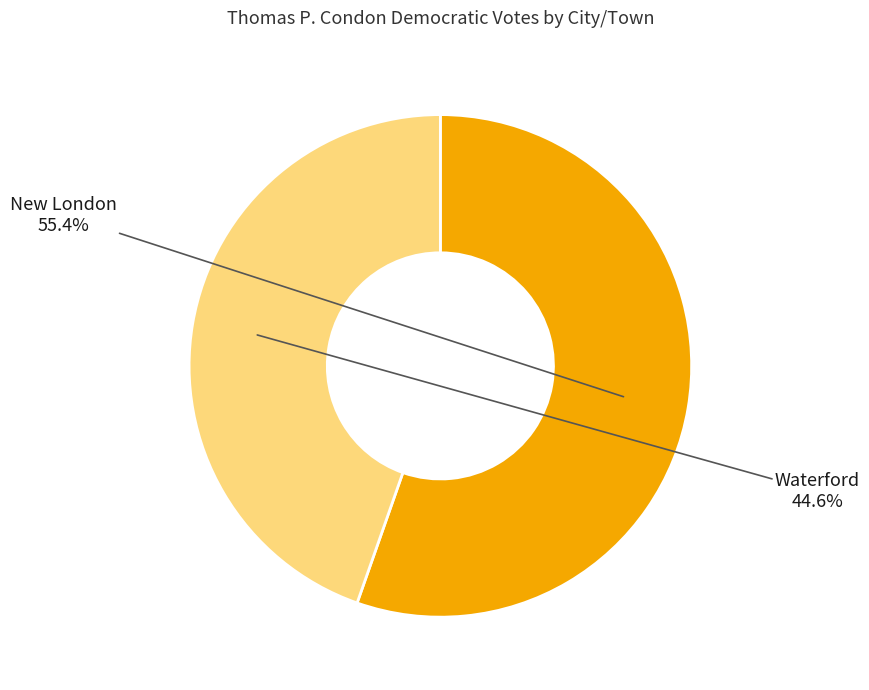

Does any single category account for the majority?

Yes